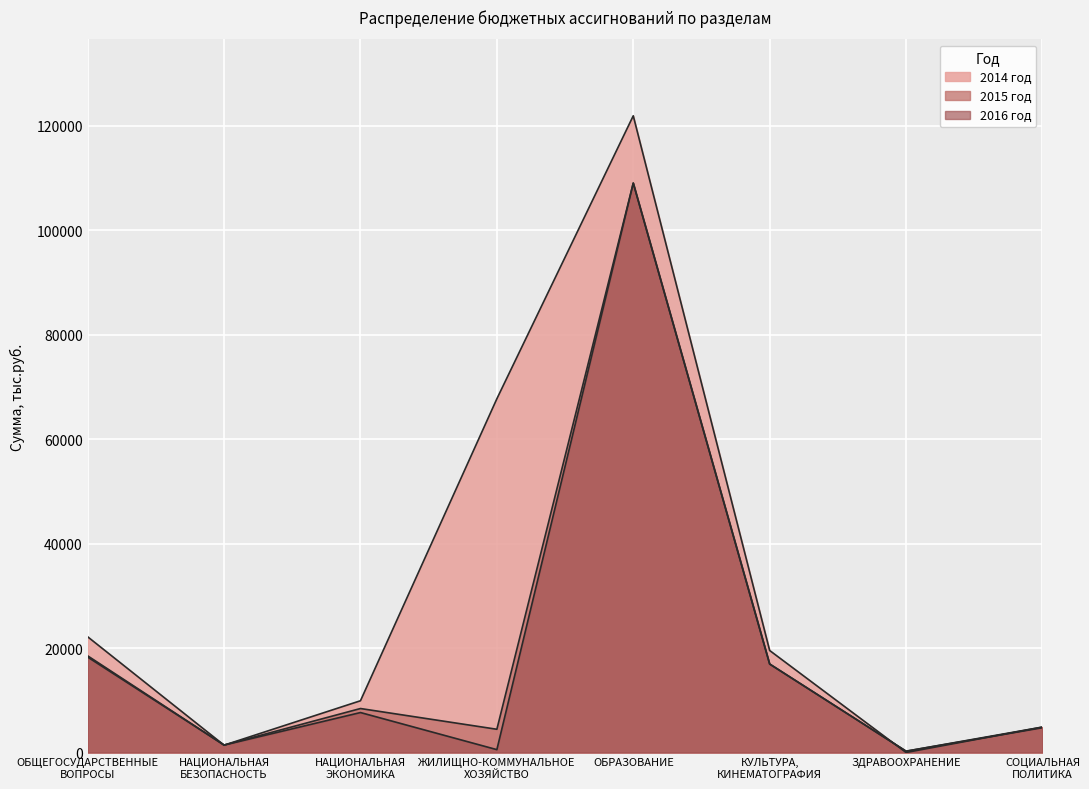

What are all the series names shown in the legend?

2014 год, 2015 год, 2016 год